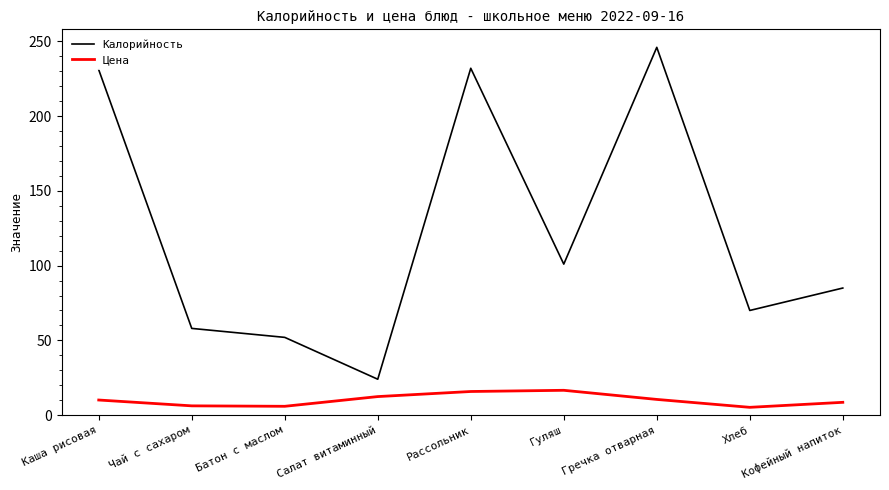

Which series has the largest total across all categories?

Калорийность